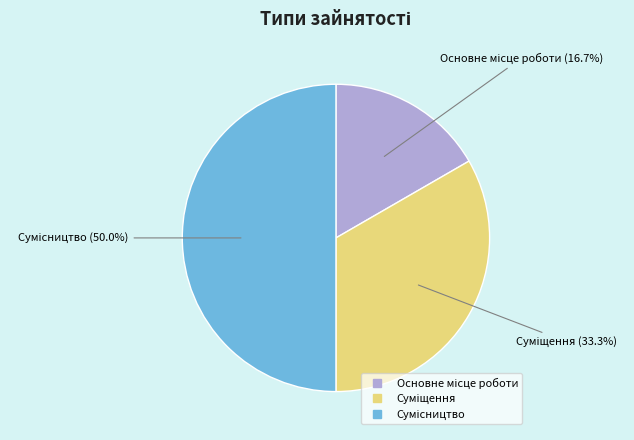

How many segments does this pie chart have?

3